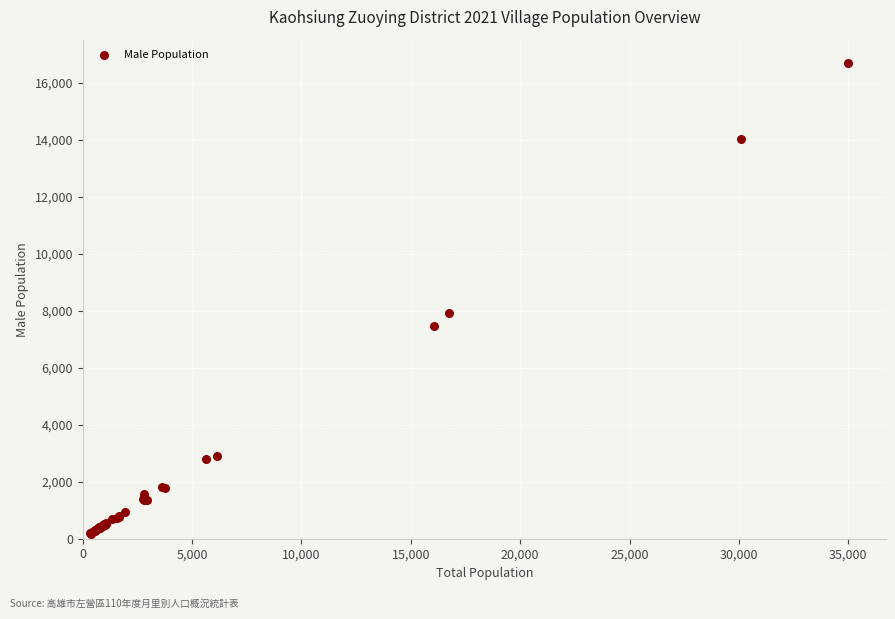

What Y value in the scatter plot is closest to 8430?

7921